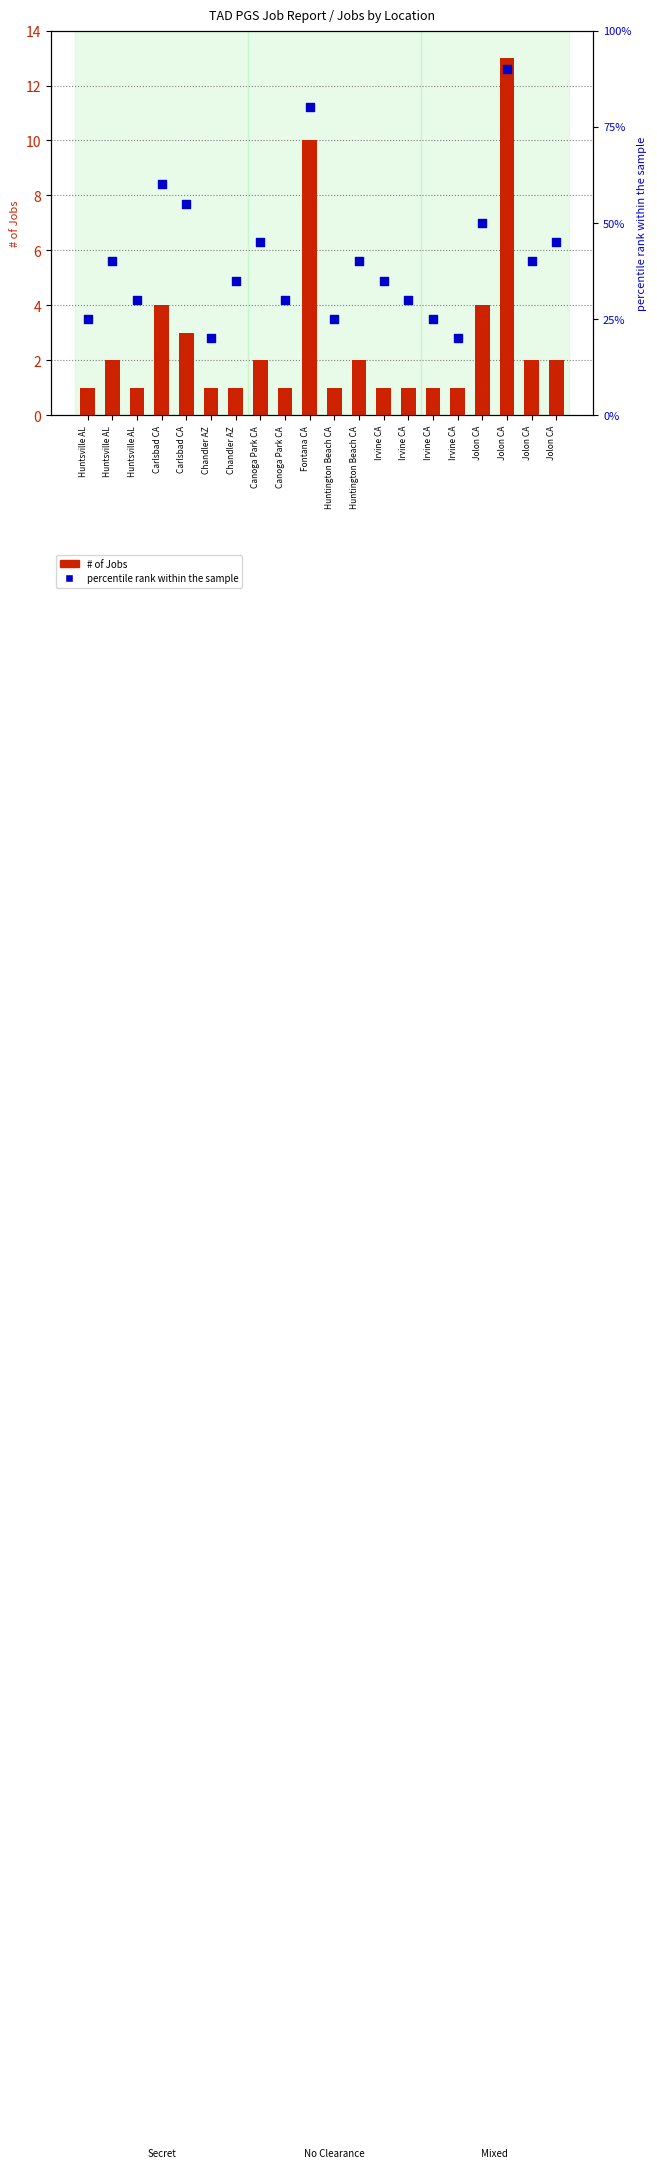

Which series has the largest Y range (max minus min)?

percentile rank within the sample